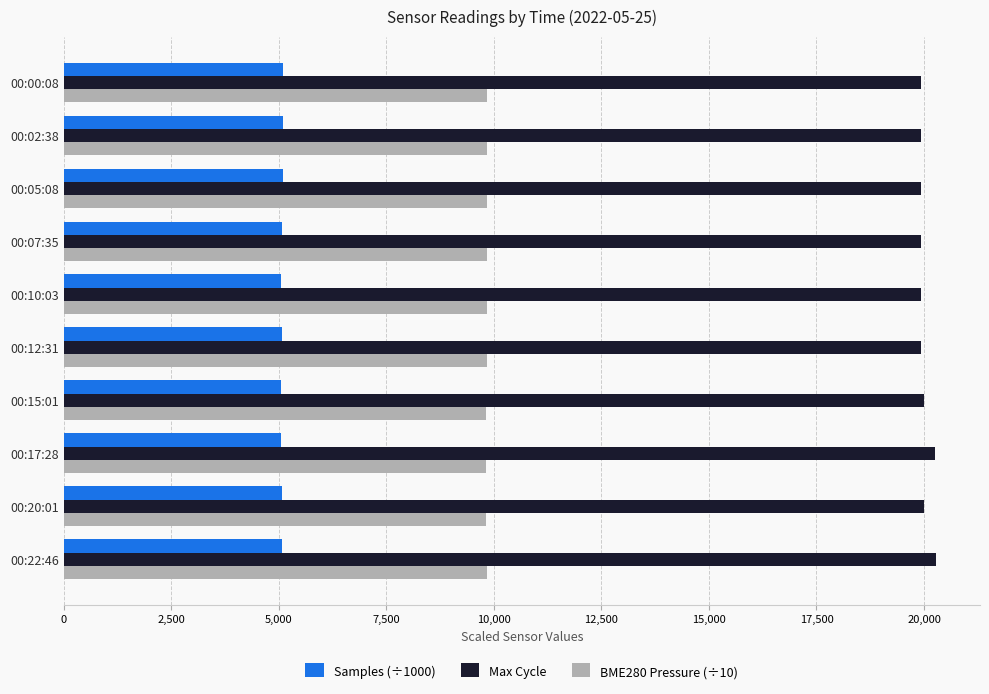

What is the highest value of the Max Cycle series?

20287.0